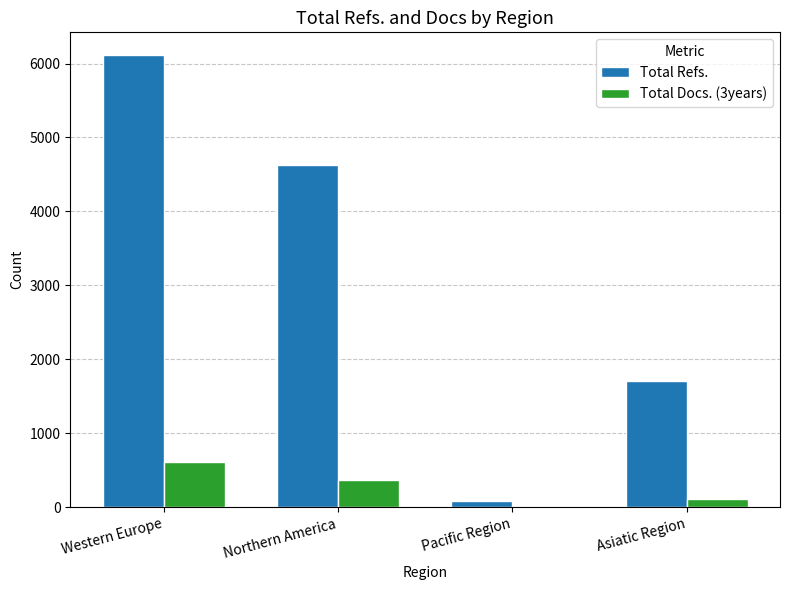

What is the difference between the second highest and second lowest values in the Total Docs. (3years) series?

256